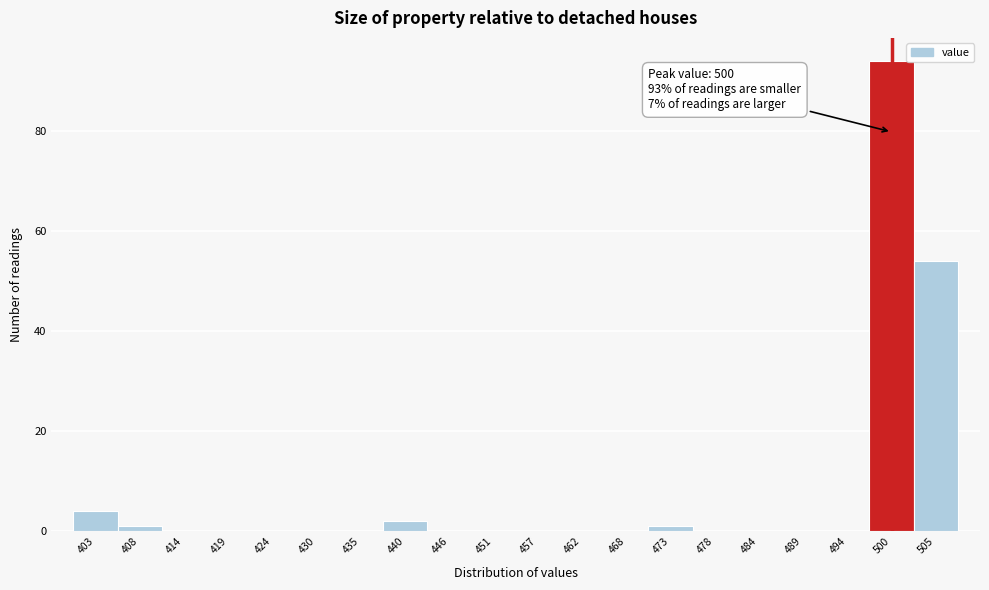

Which range on the x-axis has the tallest bar?

497.2 to 502.6